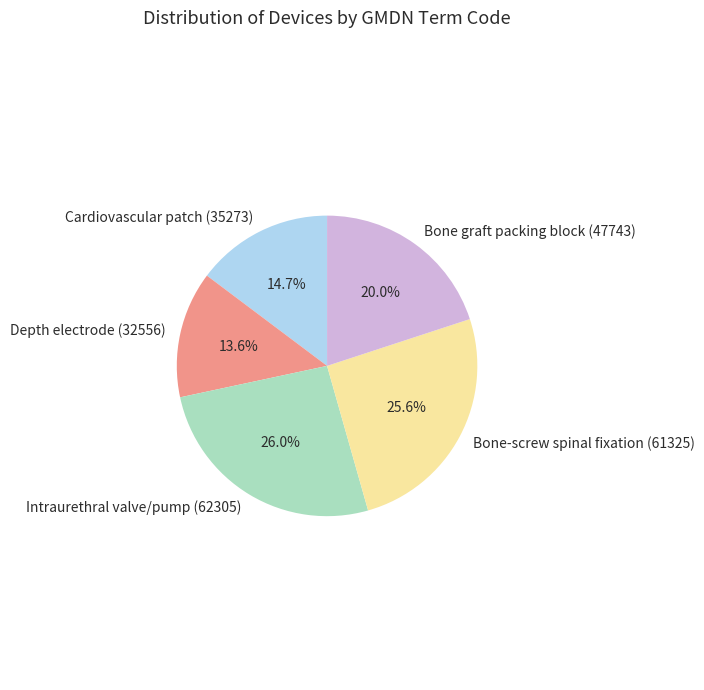

To the nearest percent, what is the difference between the largest and smallest slice percentages?

12%